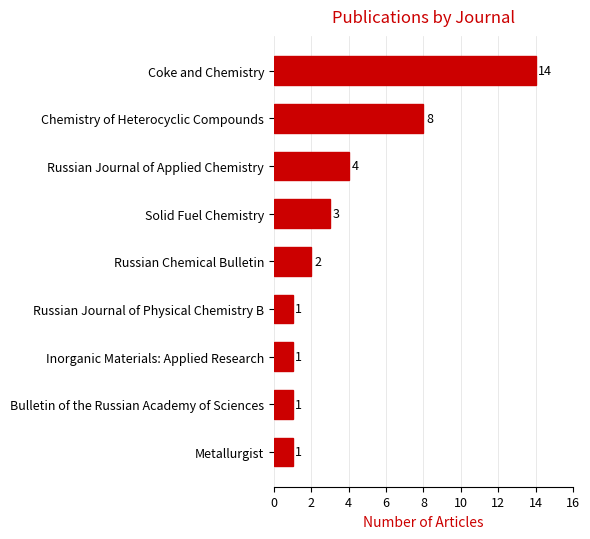

Reading bottom to top, extract all data points from this chart.

1	1	1	1	2	3	4	8	14